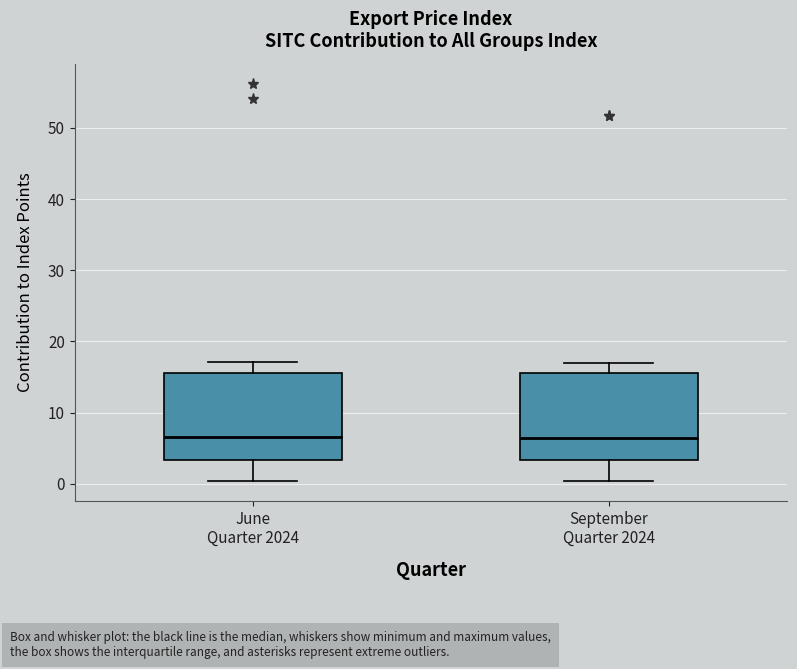

Reading left to right, transcribe this box plot: for each box, give where its median line is, the range the box spans, and where its two whiskers end, as read against the y-axis. The values are not printed on the chart, so give them approximately, as read against the axis.

June Quarter 2024: median 7, box 3 to 16, whiskers 0 to 17
September Quarter 2024: median 6, box 3 to 16, whiskers 0 to 17